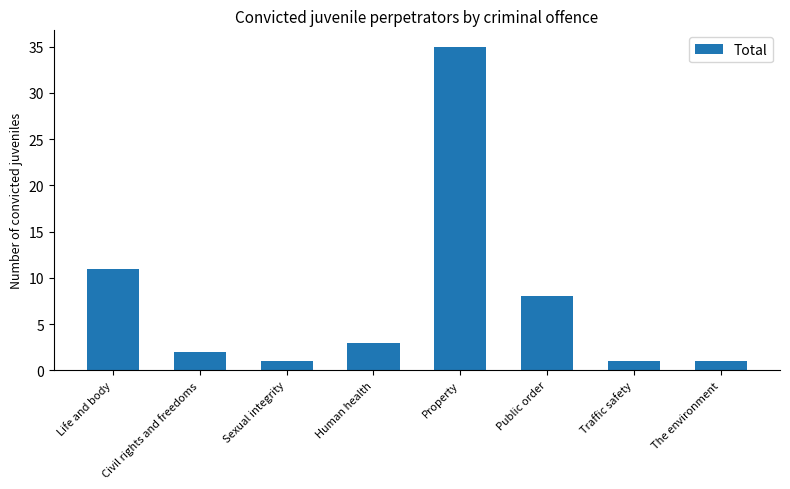

How many values are below 3?

4